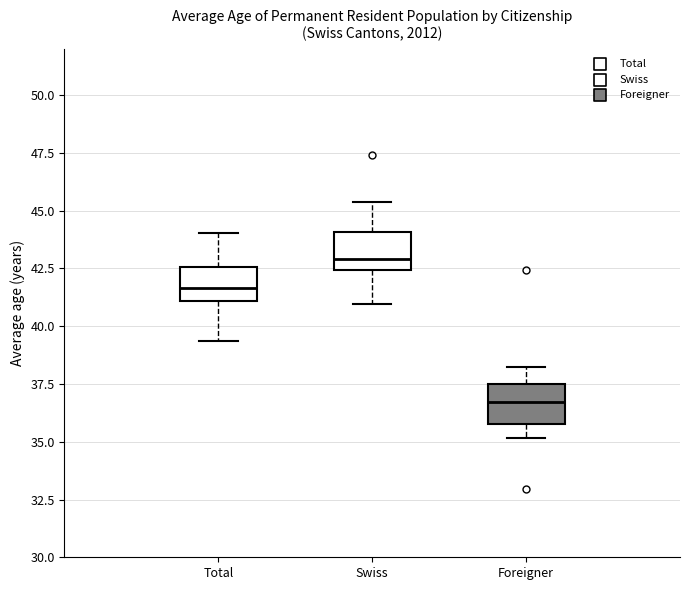

Reading left to right, transcribe this box plot: for each box, give where its median line is, the range the box spans, and where its two whiskers end, as read against the y-axis. The values are not printed on the chart, so give them approximately, as read against the axis.

Total: median 41.5, box 41.0 to 42.5, whiskers 39.5 to 44.0
Swiss: median 43.0, box 42.5 to 44.0, whiskers 41.0 to 45.5
Foreigner: median 36.5, box 36.0 to 37.5, whiskers 35.0 to 38.0